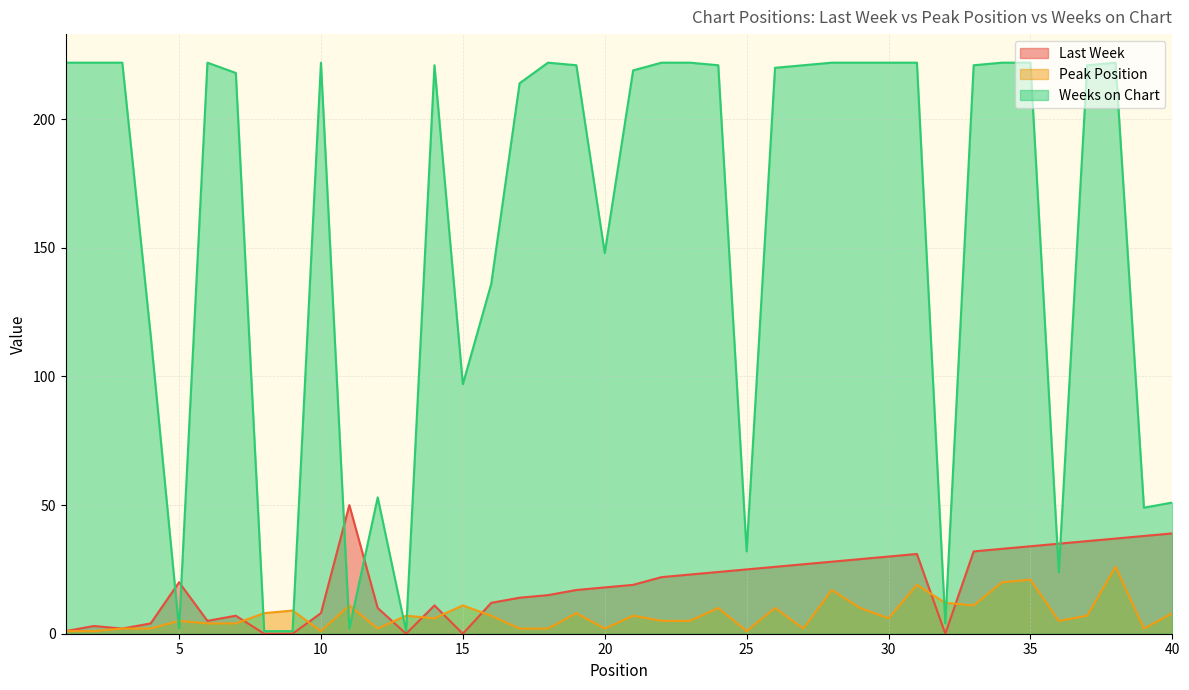

What is the sum of all Weeks on Chart values?

6244